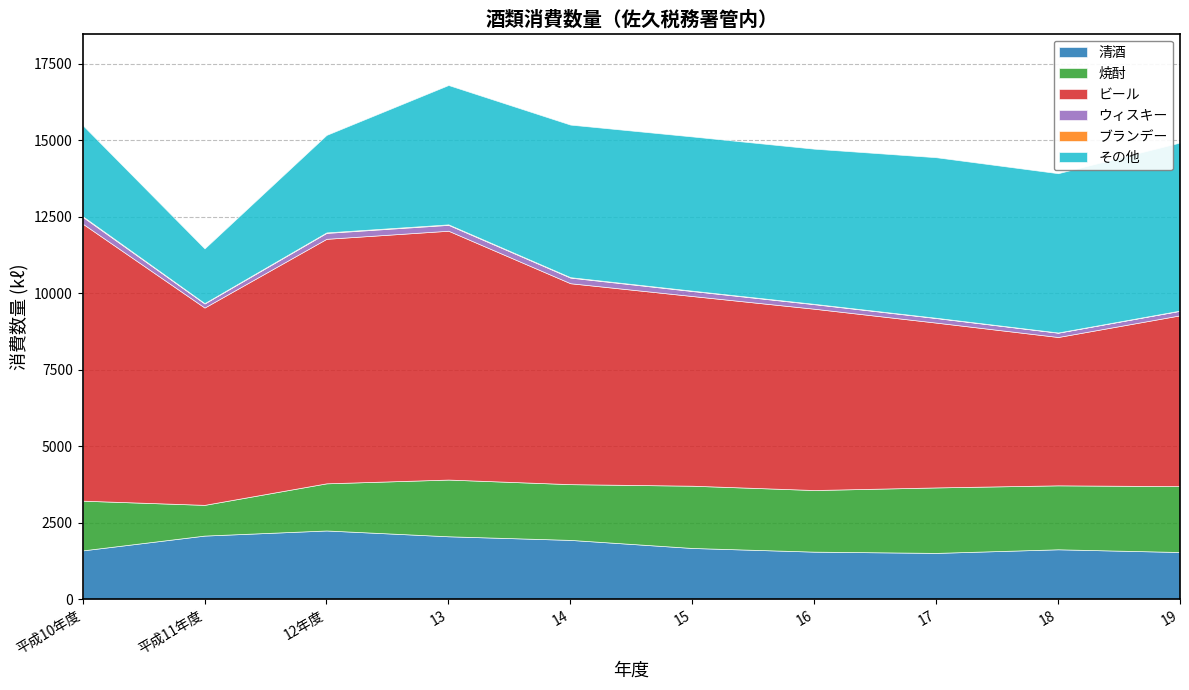

The ビール series shows 9725 at 16. True or false?

False